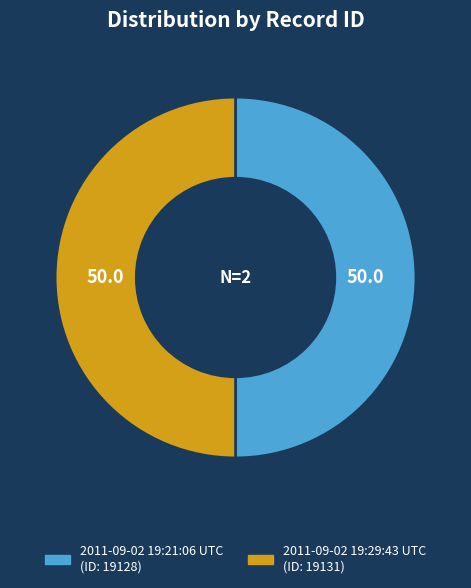

Do 2011-09-02 19:29:43 UTC and 2011-09-02 19:21:06 UTC together represent more than half of the pie?

Yes